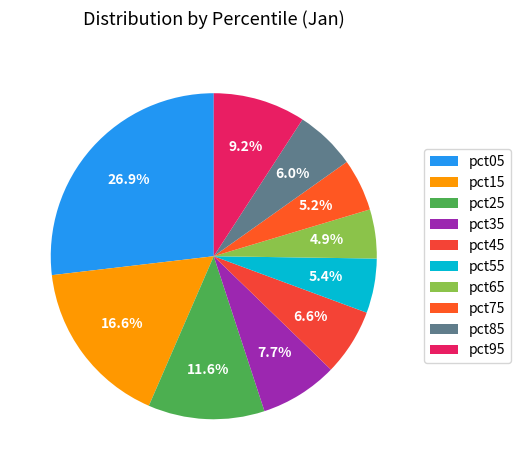

Between pct95 and pct75, which is larger?

pct95